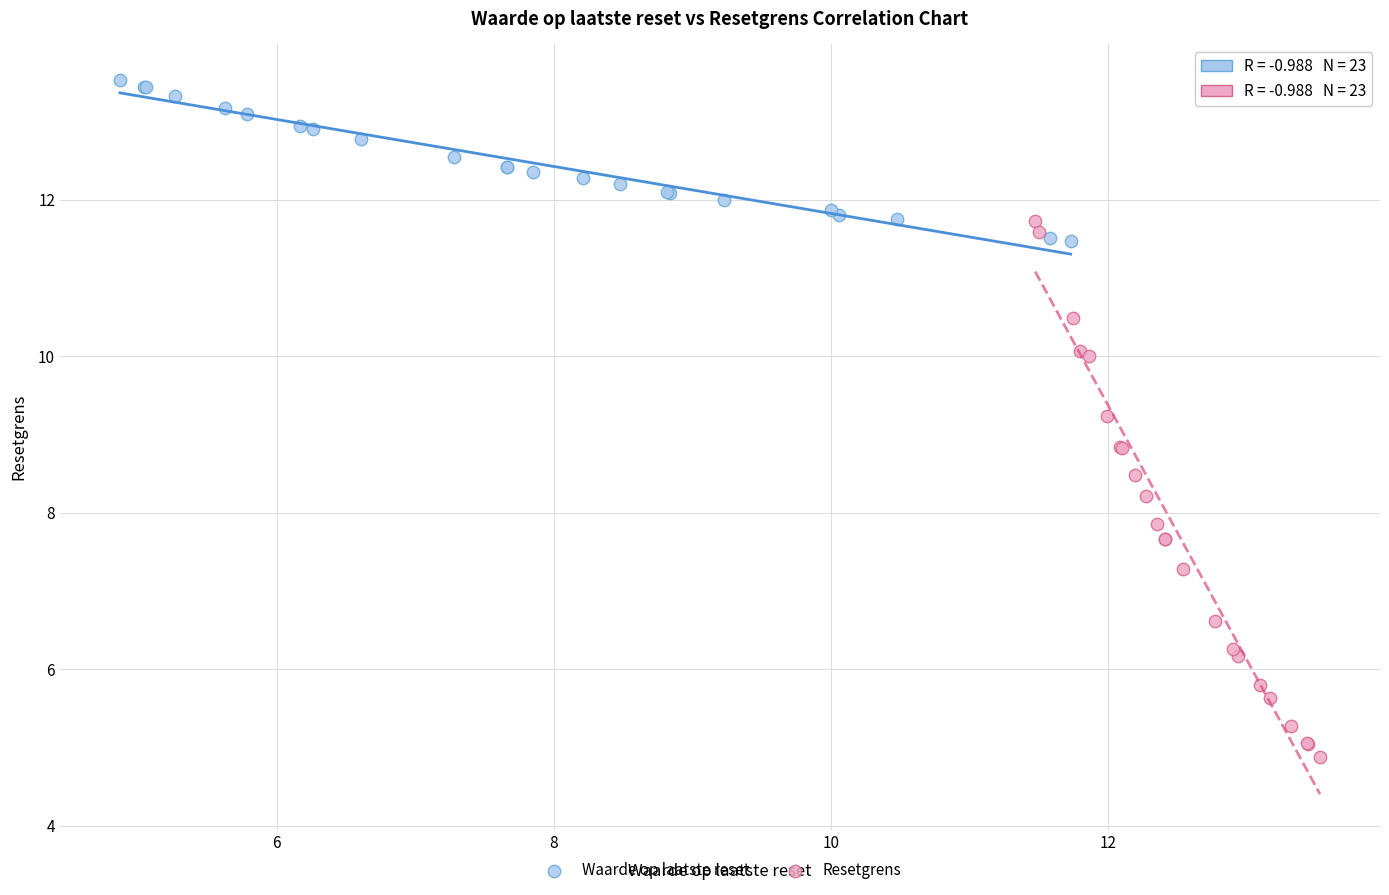

Which series reaches the maximum Y coordinate?

Waarde op laatste reset